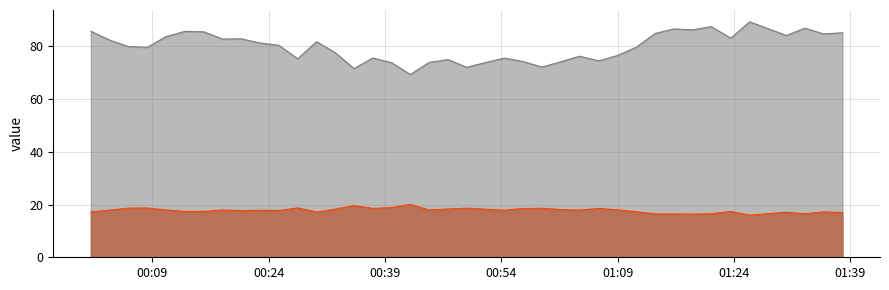

Rank the series by their average value, from lowest to highest.

temperature, humidity